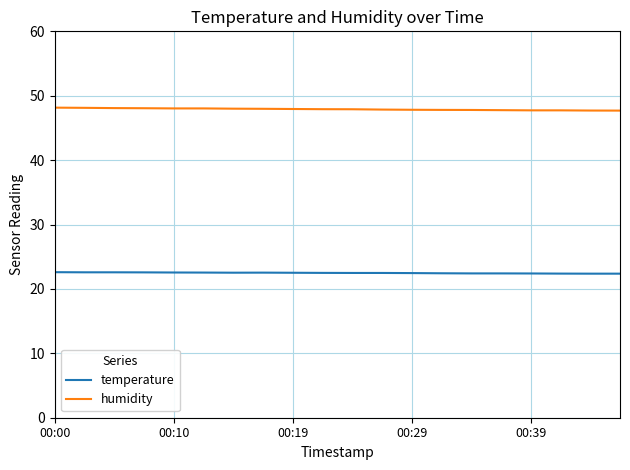

Which series has the largest total across all categories?

humidity